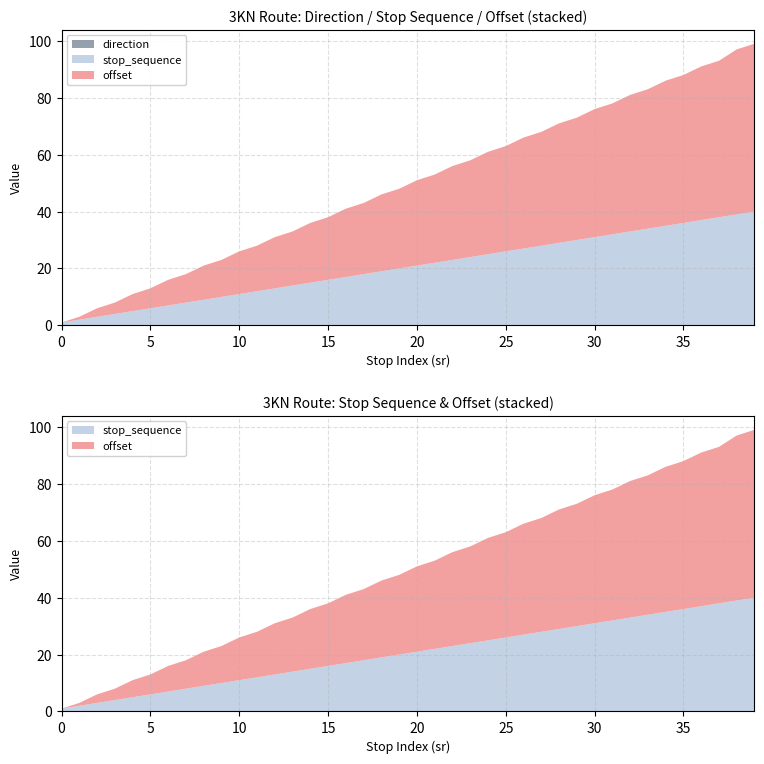

Reading right to left, extract all data points from this chart.

offset: 39=59	38=58	37=55	36=54	35=52	34=51	33=49	32=48	31=46	30=45	29=43	28=42	27=40	26=39	25=37	24=36	23=34	22=33	21=31	20=30	19=28	18=27	17=25	16=24	15=22	14=21	13=19	12=18	11=16	10=15	9=13	8=12	7=10	6=9	5=7	4=6	3=4	2=3	1=1	0=0
stop_sequence: 39=40	38=39	37=38	36=37	35=36	34=35	33=34	32=33	31=32	30=31	29=30	28=29	27=28	26=27	25=26	24=25	23=24	22=23	21=22	20=21	19=20	18=19	17=18	16=17	15=16	14=15	13=14	12=13	11=12	10=11	9=10	8=9	7=8	6=7	5=6	4=5	3=4	2=3	1=2	0=1
direction: 39=0	38=0	37=0	36=0	35=0	34=0	33=0	32=0	31=0	30=0	29=0	28=0	27=0	26=0	25=0	24=0	23=0	22=0	21=0	20=0	19=0	18=0	17=0	16=0	15=0	14=0	13=0	12=0	11=0	10=0	9=0	8=0	7=0	6=0	5=0	4=0	3=0	2=0	1=0	0=0